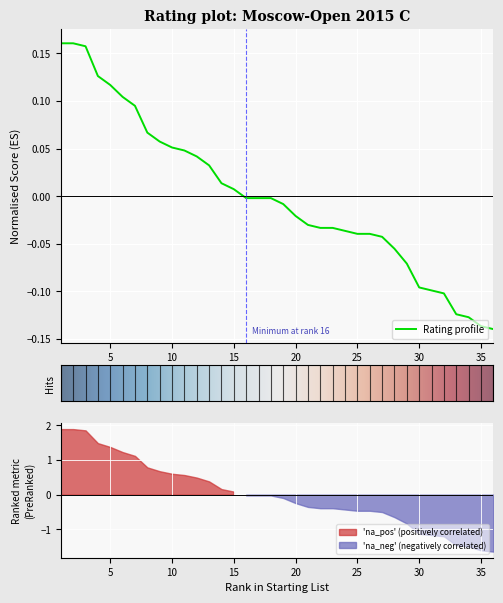

How many positive values are there?

15